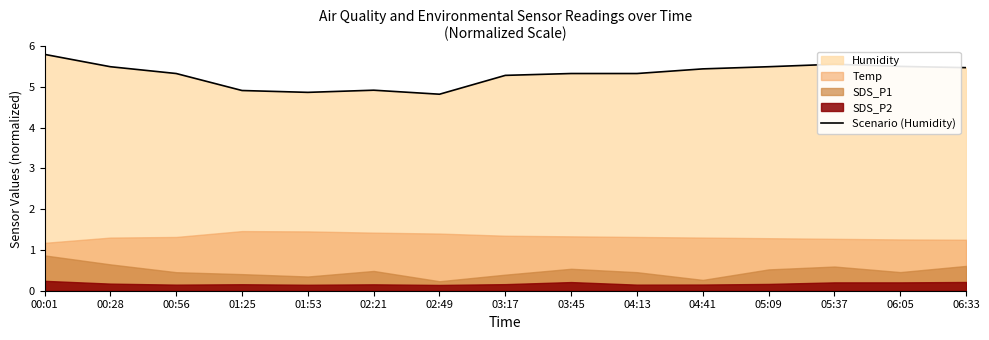

What is the value of the 1st point from the left?

5.8